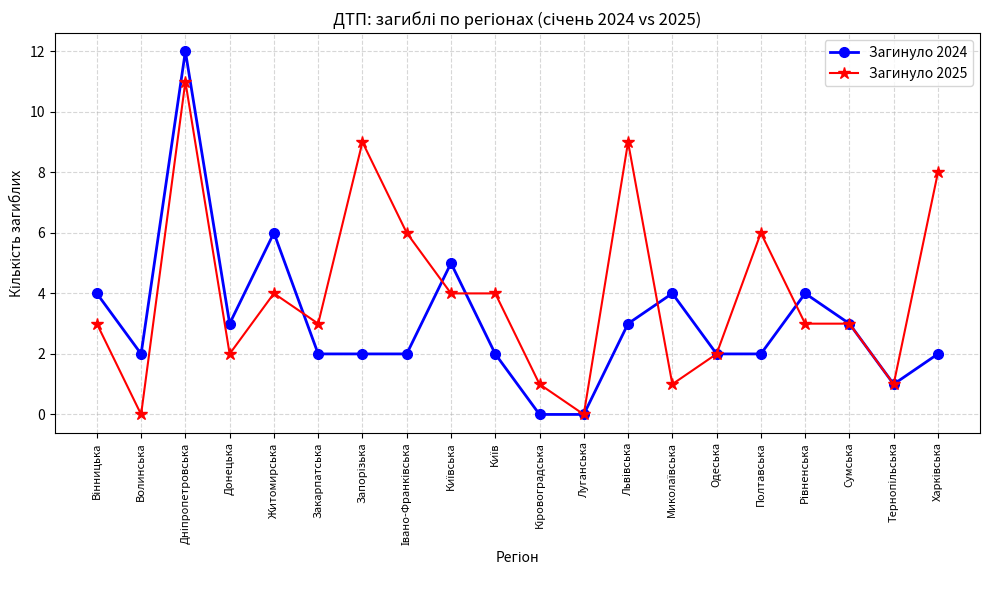

Rank the series by their average value, from highest to lowest.

Загинуло 2025, Загинуло 2024